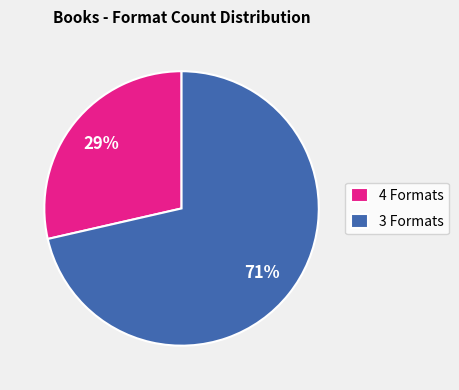

To the nearest percent, what portion does 3 Formats represent?

71%